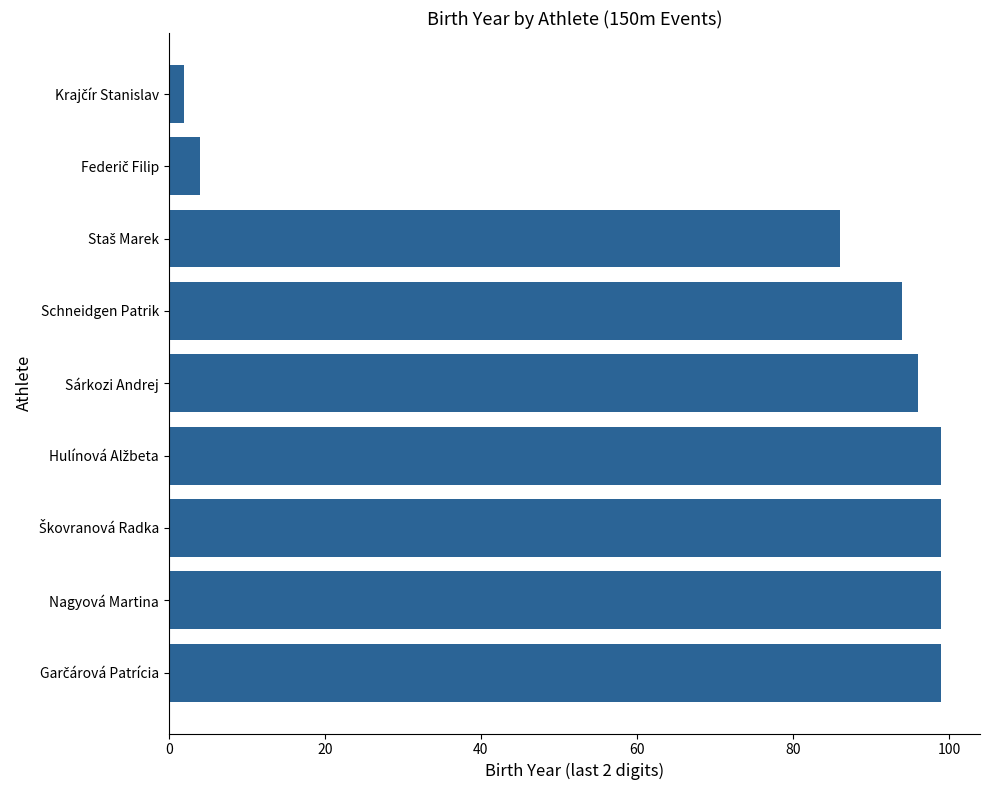

The chart shows a value of 156 at Nagyová Martina. True or false?

False